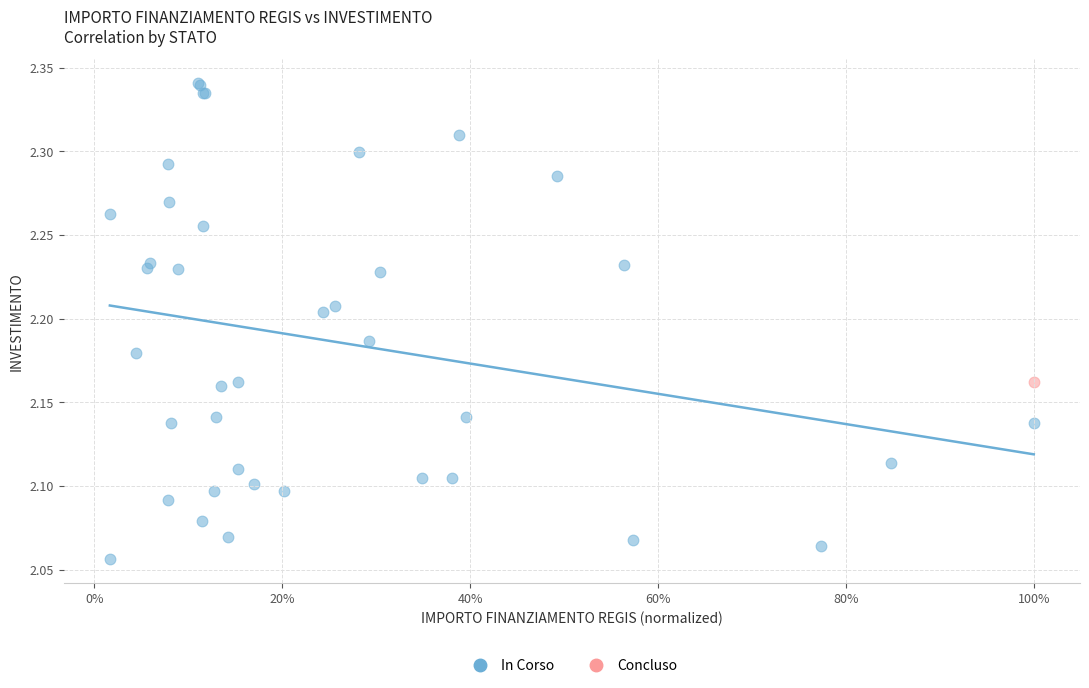

What are all the series names shown in the legend?

In Corso, Concluso